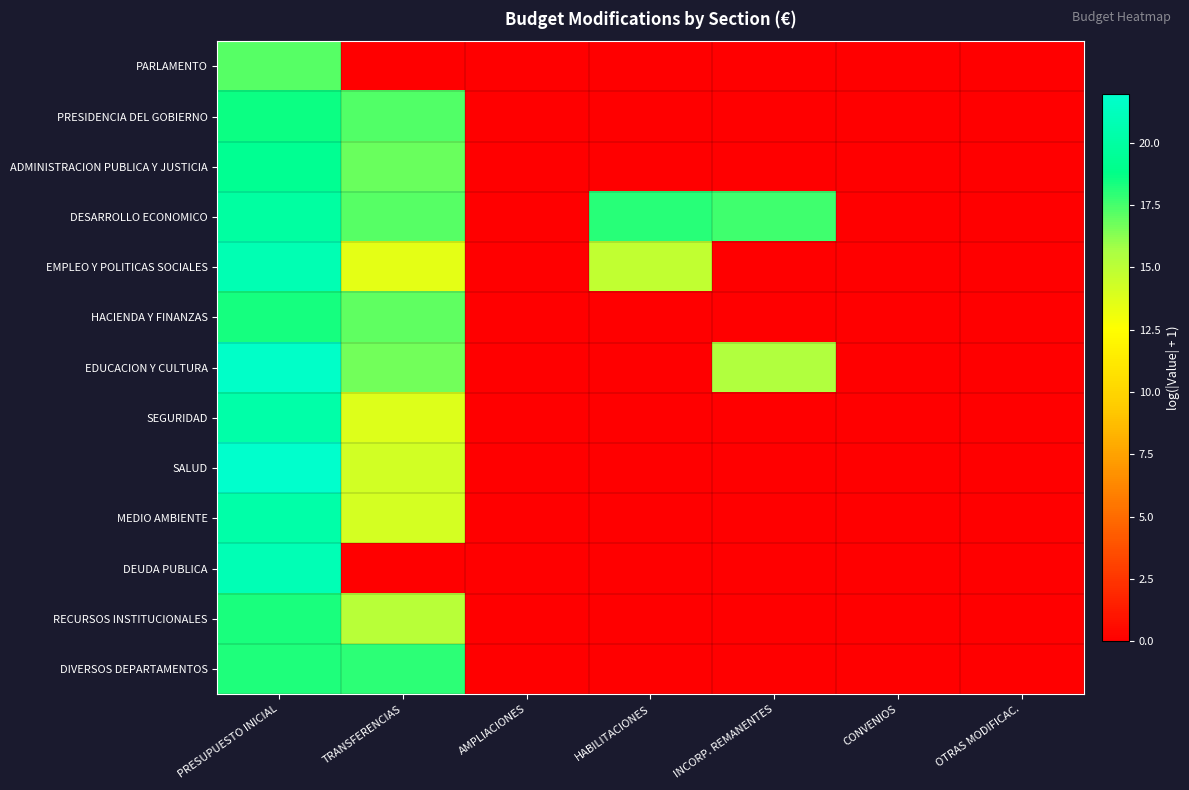

Which category has the lowest value across all series?

TRANSFERENCIAS